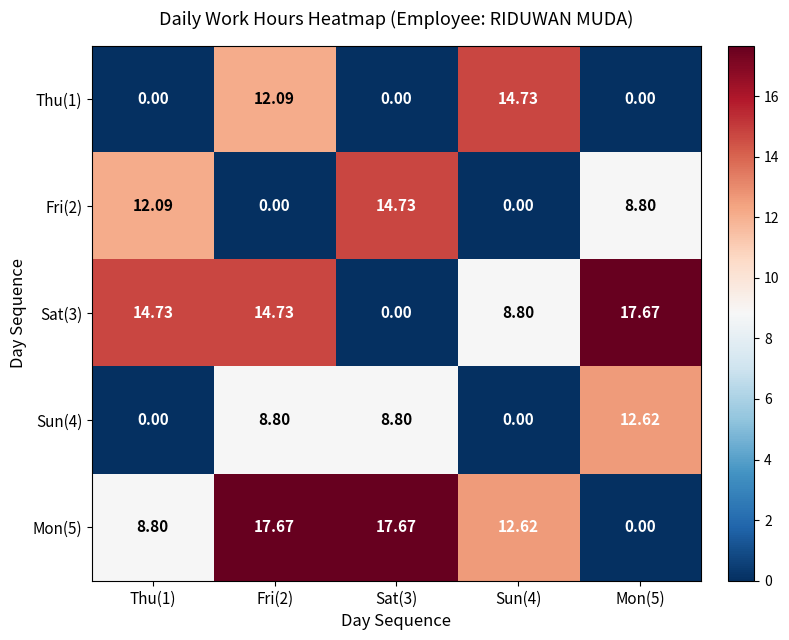

Is the value of Mon(5) at Sun(4) greater than the value of Sat(3) at Thu(1)?

No